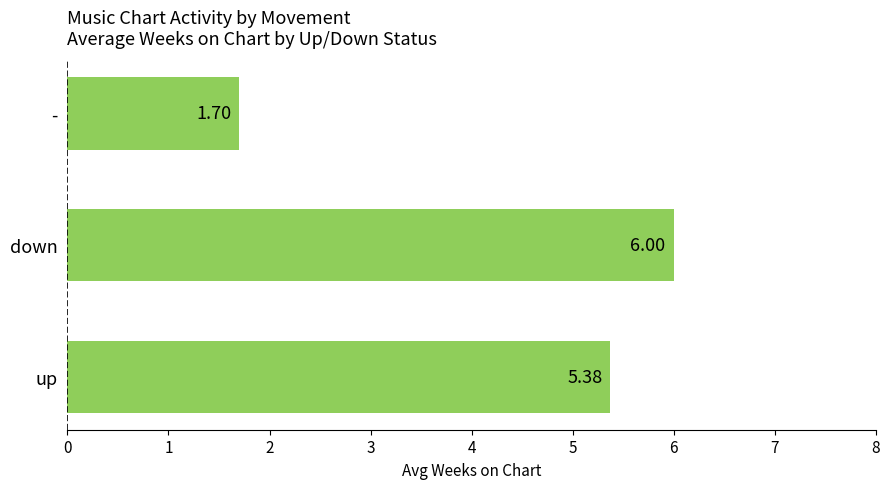

How many categories are shown in the chart?

3